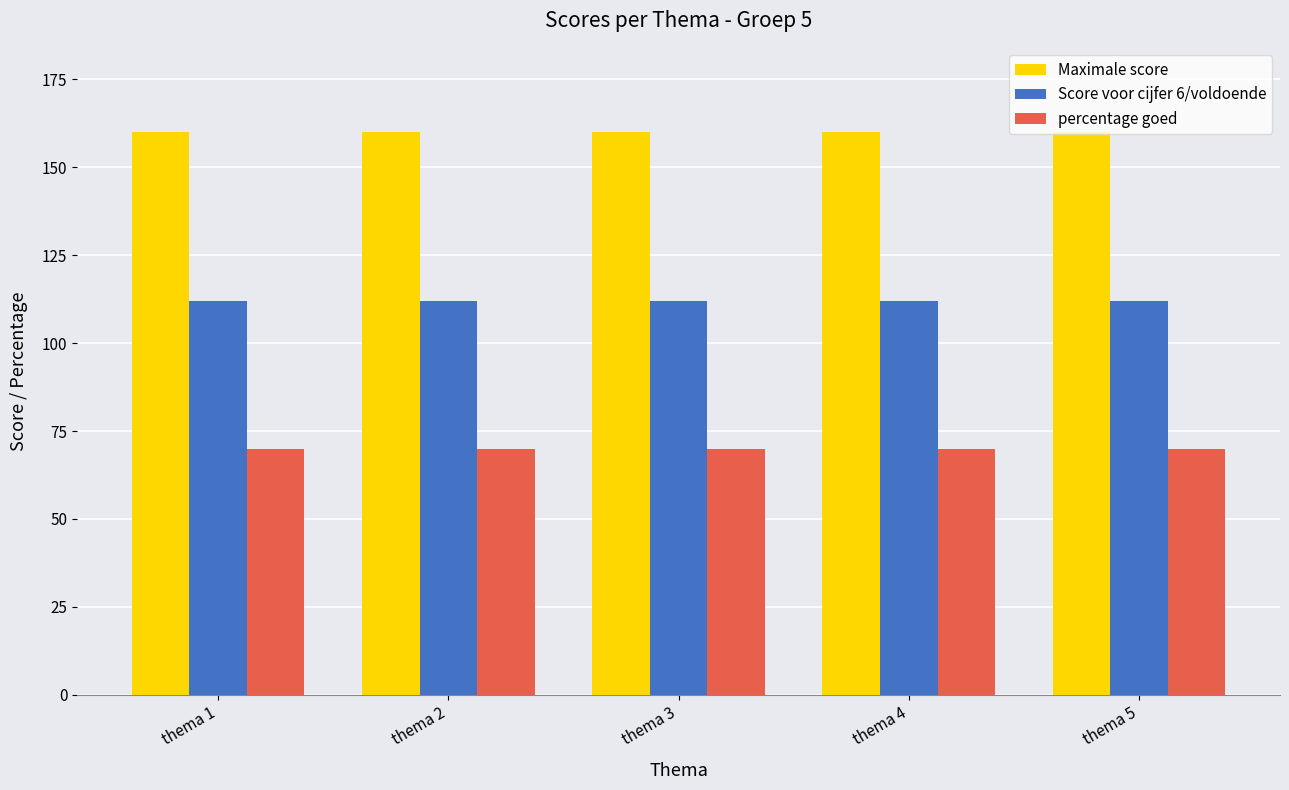

What is the total value across all series at thema 4?

342